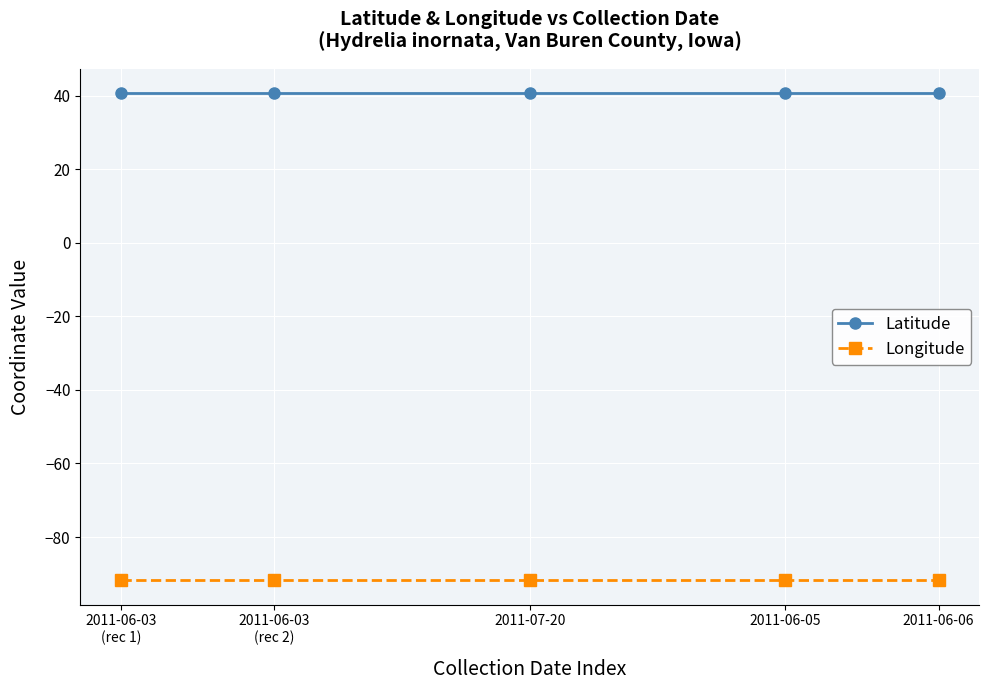

List the series in order of their peak value, highest first.

Latitude, Longitude